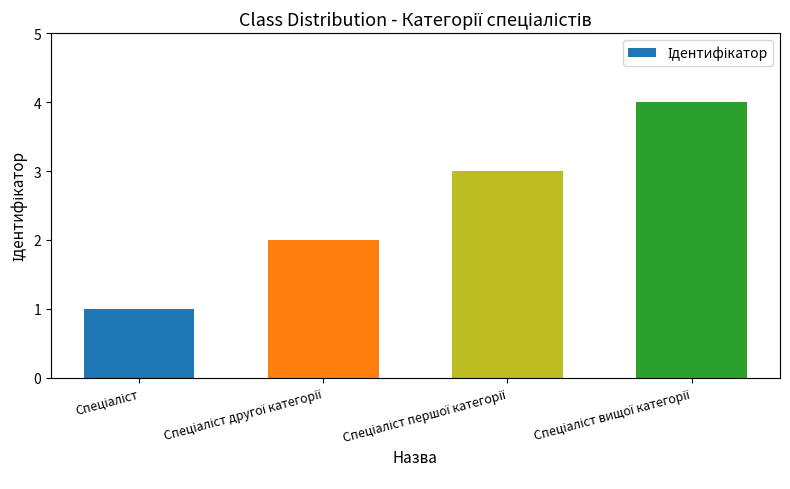

Reading left to right, transcribe all the data shown in this chart.

1	2	3	4